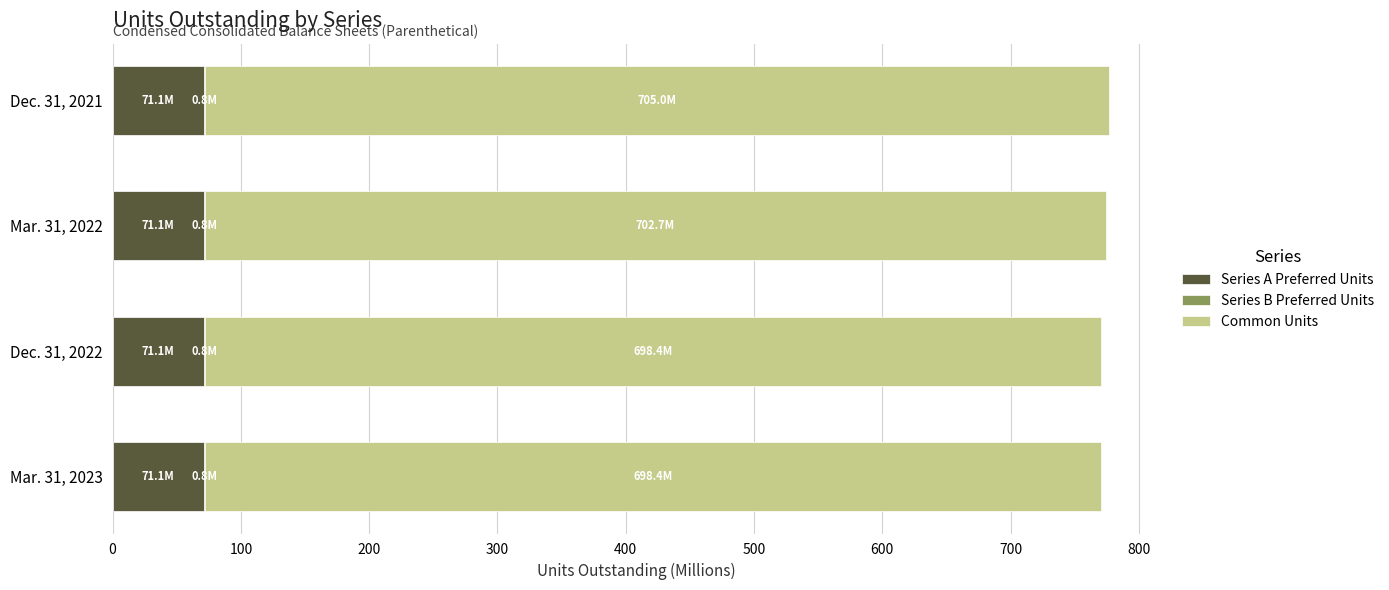

How many series are shown in this chart?

3